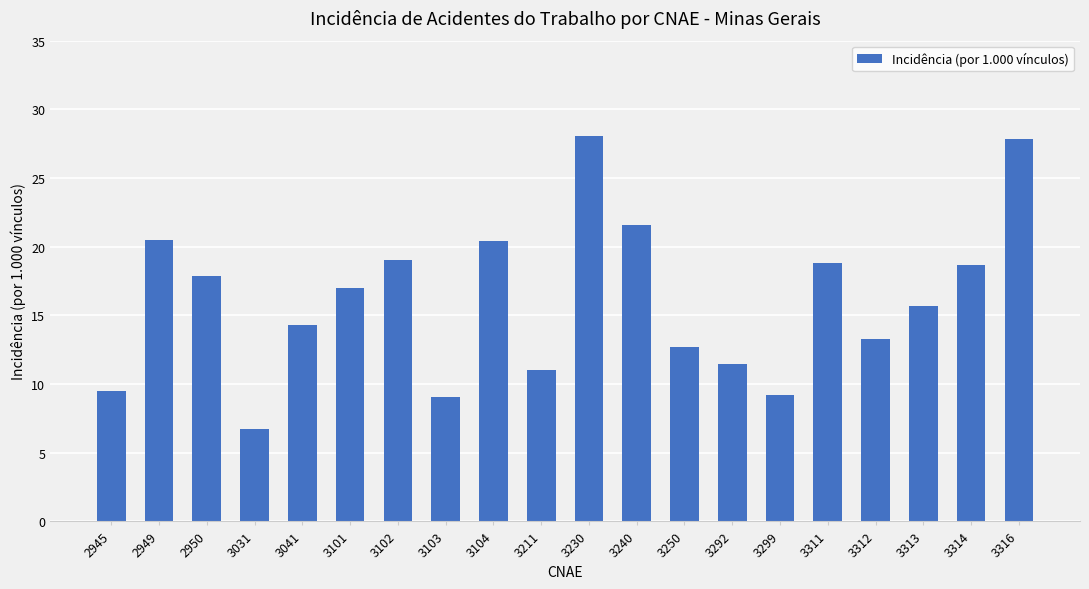

What is the greatest value displayed?

28.0